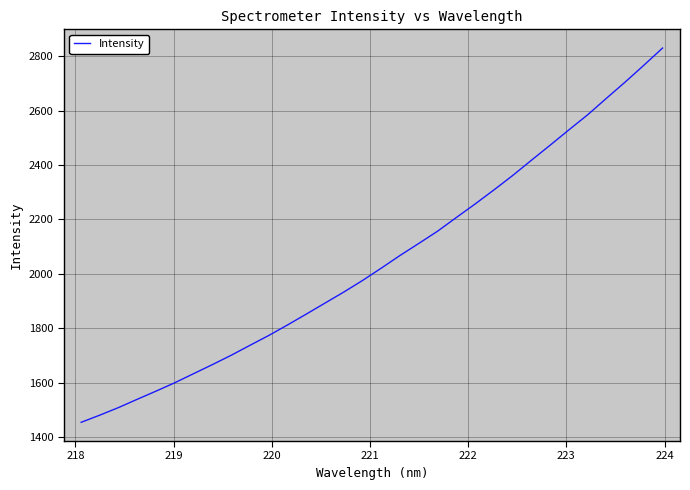

What is the greatest value displayed?

2830.1